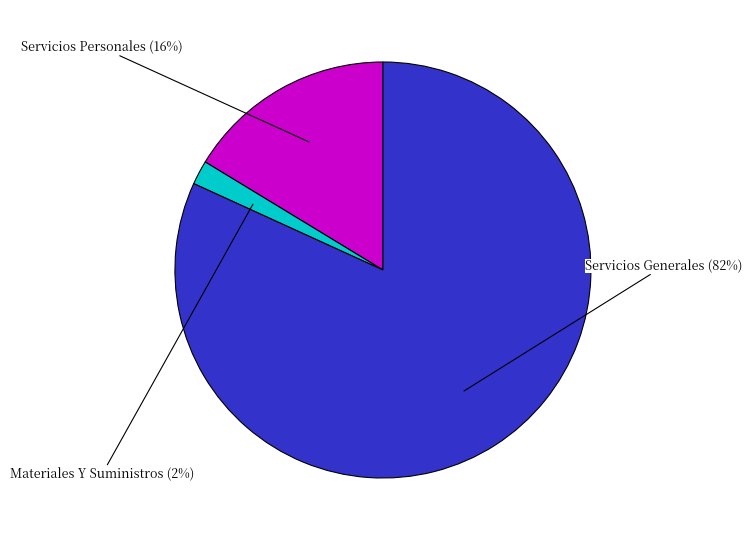

Is it true that Servicios Generales is 82% of the pie?

True